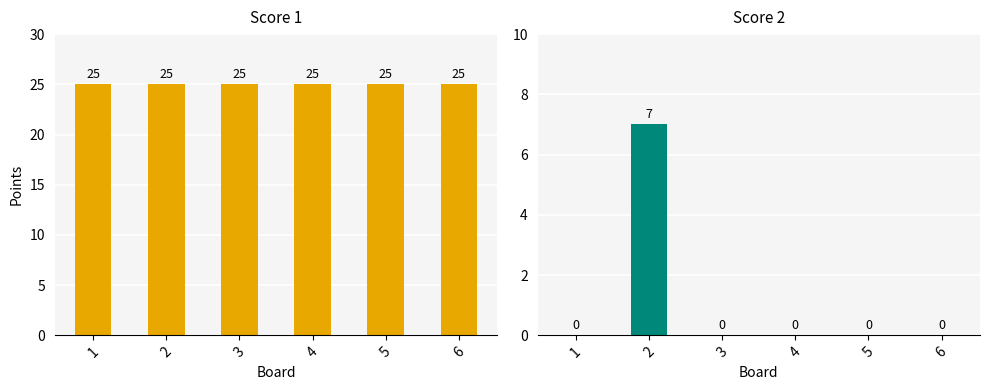

Reading left to right, transcribe all the data shown in this chart.

Score 1: 1=25	2=25	3=25	4=25	5=25	6=25
Score 2: 1=0	2=7	3=0	4=0	5=0	6=0